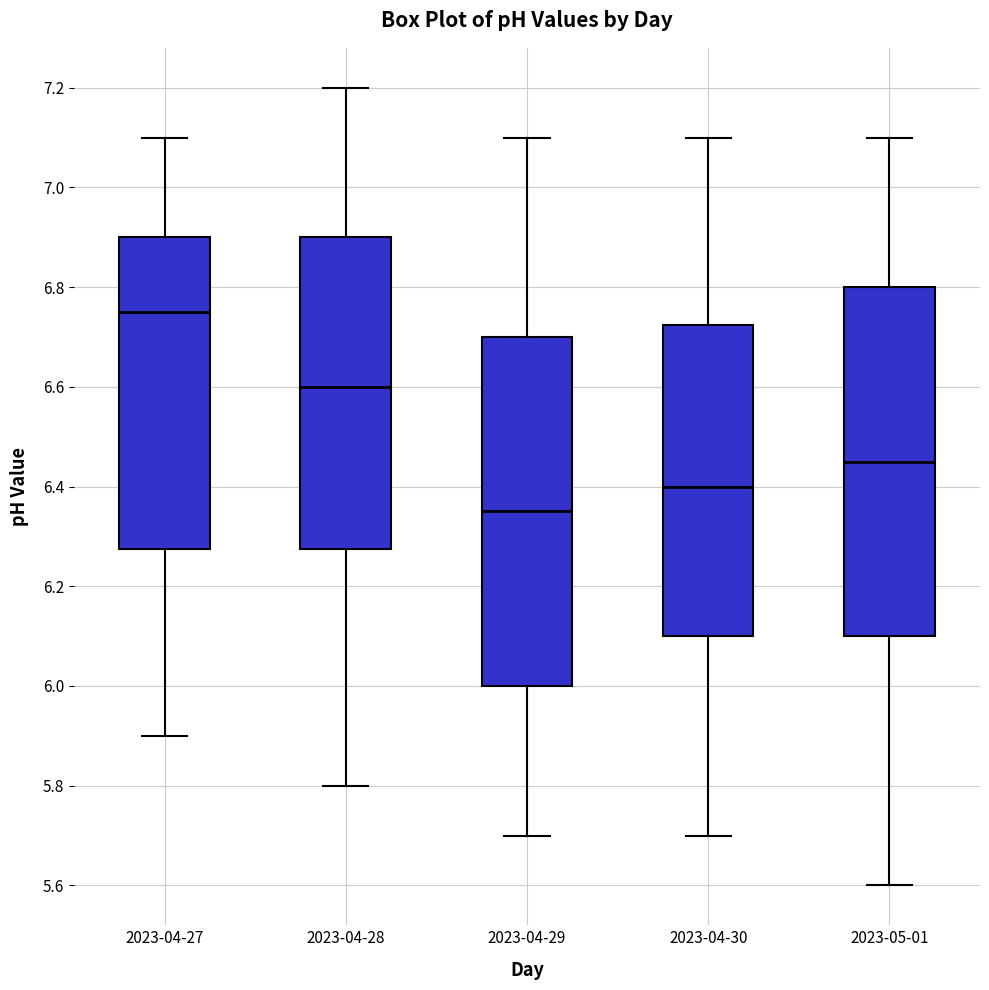

Reading left to right, transcribe this box plot: for each box, give where its median line is, the range the box spans, and where its two whiskers end, as read against the y-axis. The values are not printed on the chart, so give them approximately, as read against the axis.

2023-04-27: median 6.76, box 6.28 to 6.90, whiskers 5.90 to 7.10
2023-04-28: median 6.60, box 6.28 to 6.90, whiskers 5.80 to 7.20
2023-04-29: median 6.36, box 6.00 to 6.70, whiskers 5.70 to 7.10
2023-04-30: median 6.40, box 6.10 to 6.72, whiskers 5.70 to 7.10
2023-05-01: median 6.46, box 6.10 to 6.80, whiskers 5.60 to 7.10